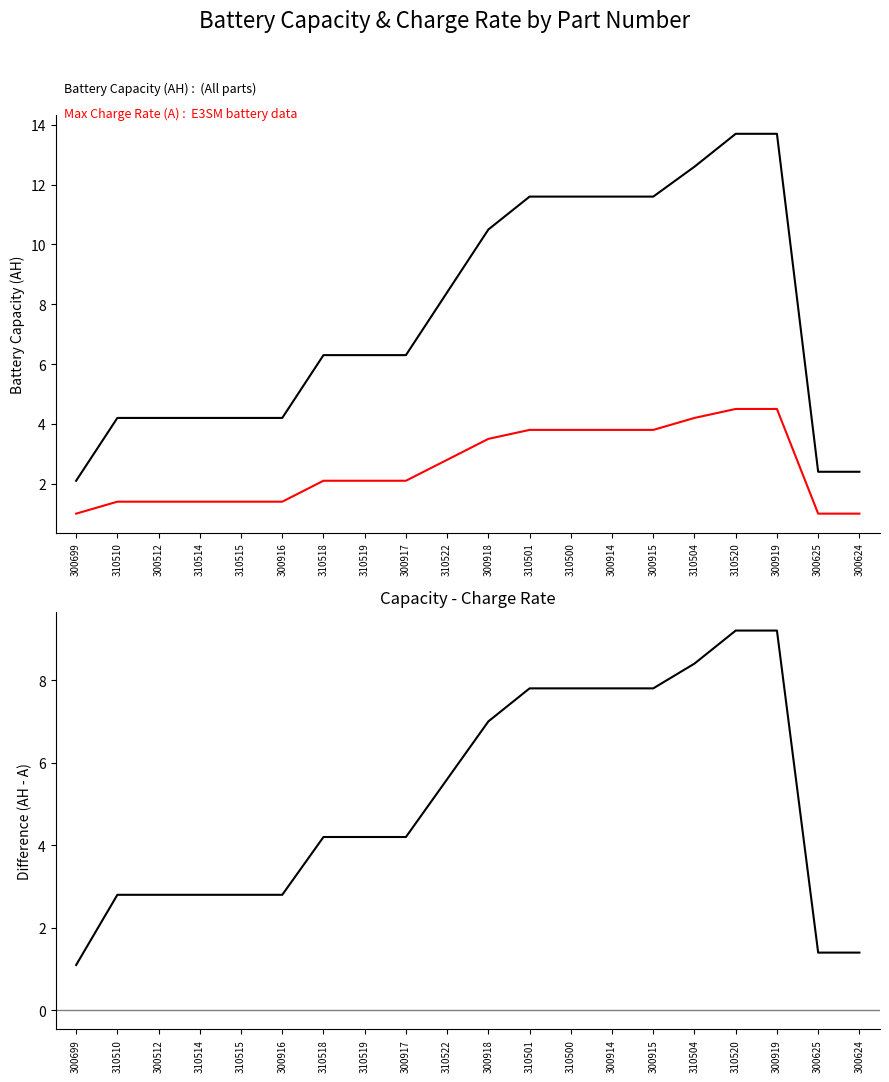

What are all the series names shown in the legend?

Battery Capacity (AH), Max Charge Rate (A), Capacity - Charge Rate